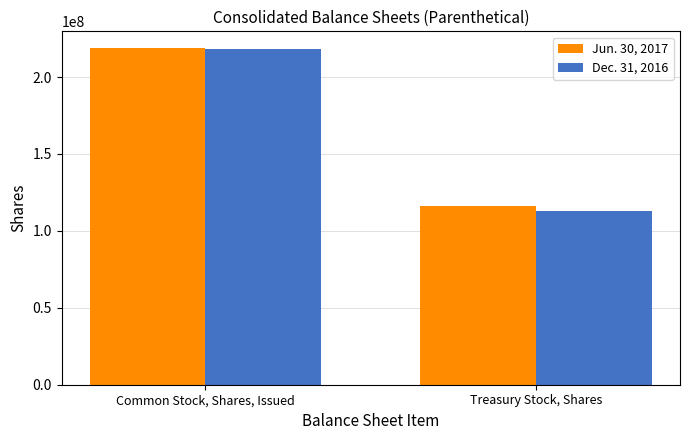

Reading right to left, list all the values displayed in this chart.

Jun. 30, 2017: 116036879	218748902
Dec. 31, 2016: 112617112	218198050